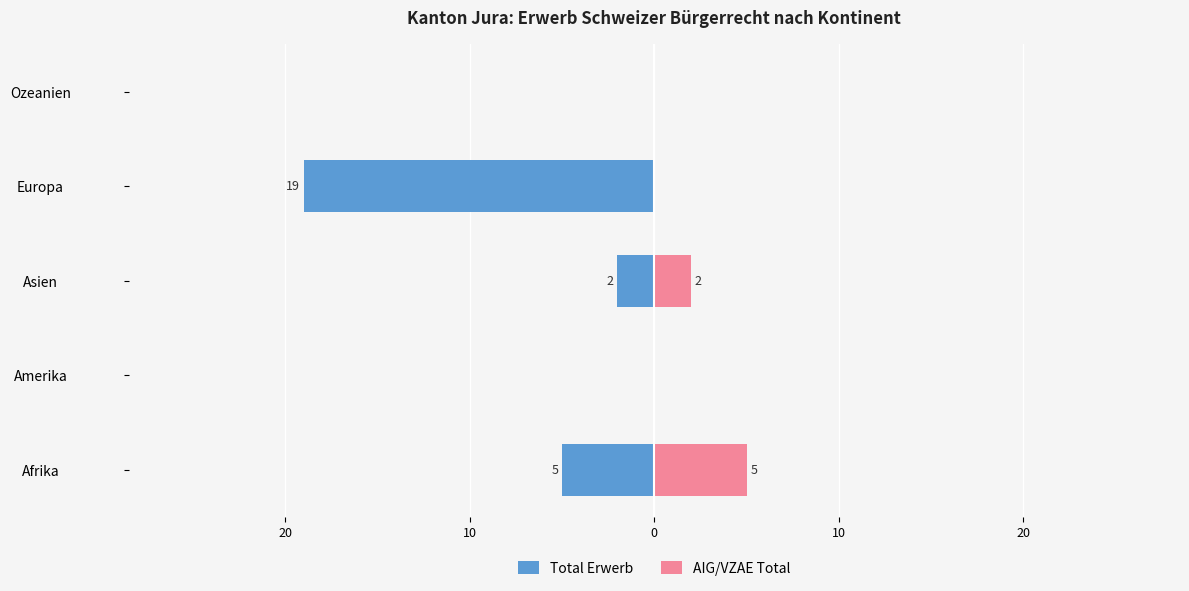

How many groups of bars are there?

5